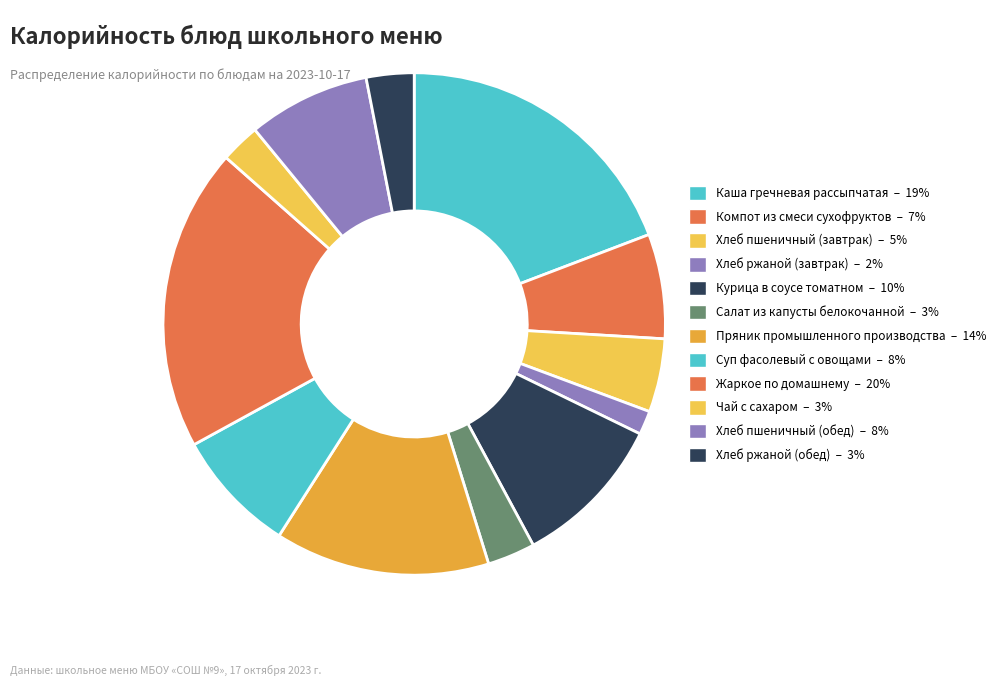

Rank the categories by value from highest to lowest.

Жаркое по домашнему, Каша гречневая рассыпчатая, Пряник промышленного производства, Курица в соусе томатном, Суп фасолевый с овощами, Хлеб пшеничный (обед), Компот из смеси сухофруктов, Хлеб пшеничный (завтрак), Салат из капусты белокочанной, Хлеб ржаной (обед), Чай с сахаром, Хлеб ржаной (завтрак)